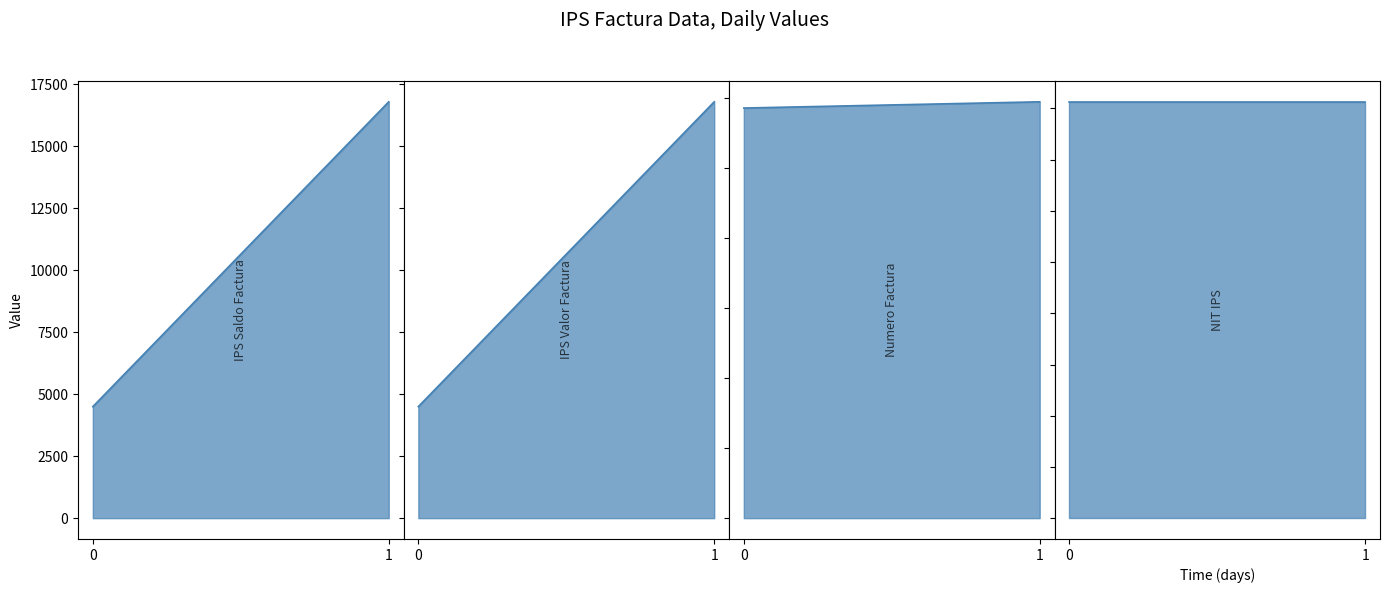

Does the chart have visible grid lines?

No